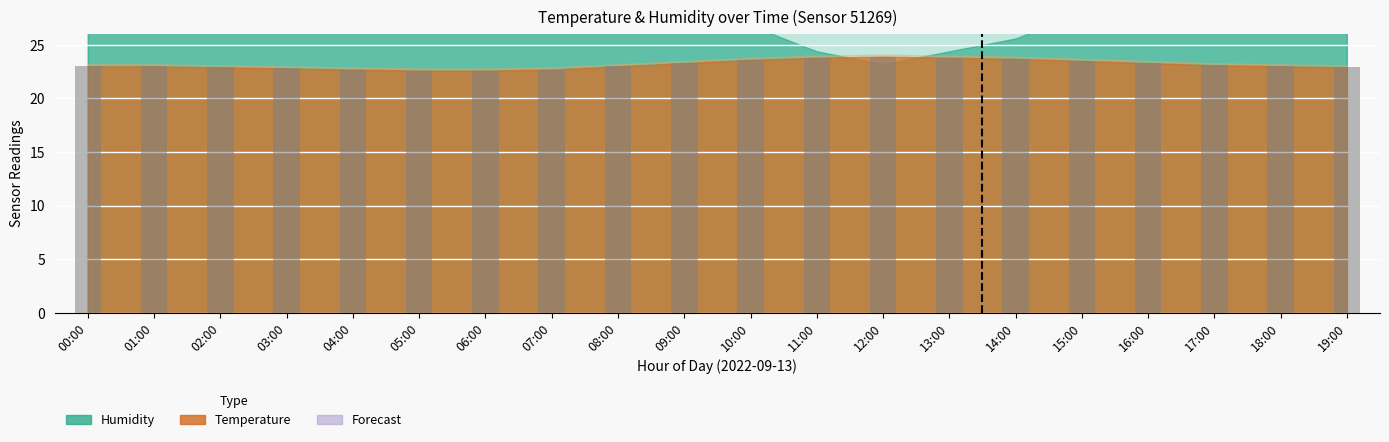

How many series are shown in this chart?

1